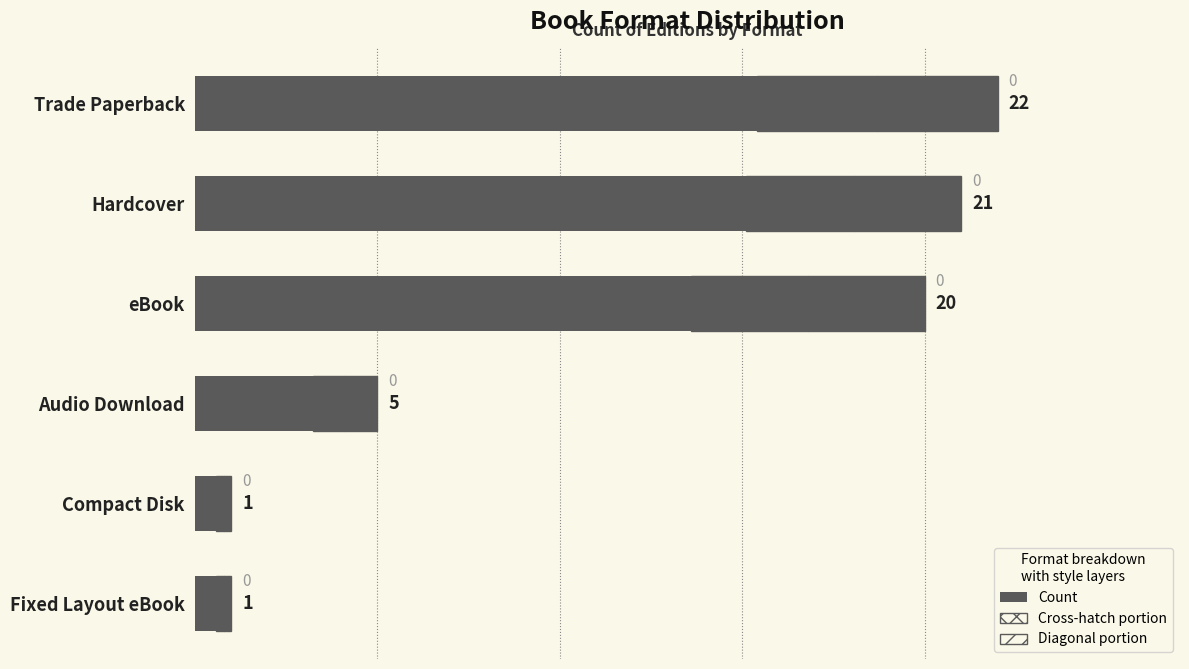

What is the value of the 4th bar from the left?

5